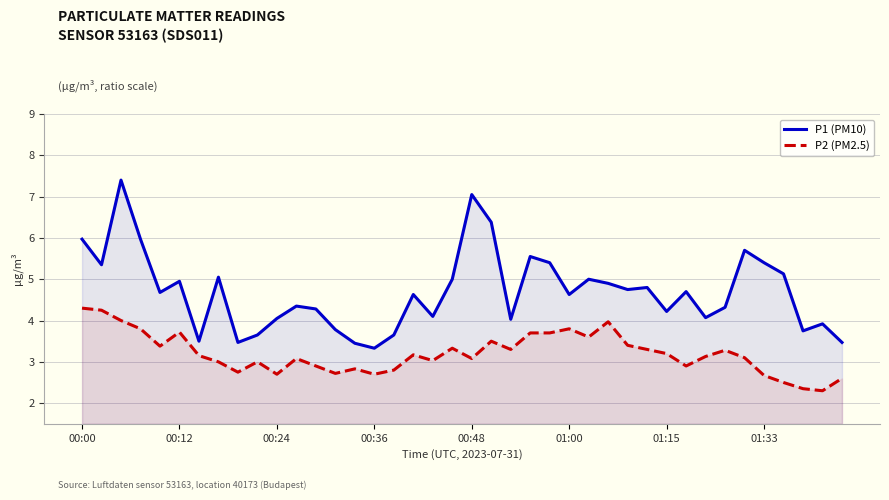

What is the difference between the maximum and minimum values in the P1 (PM10) series?

4.1